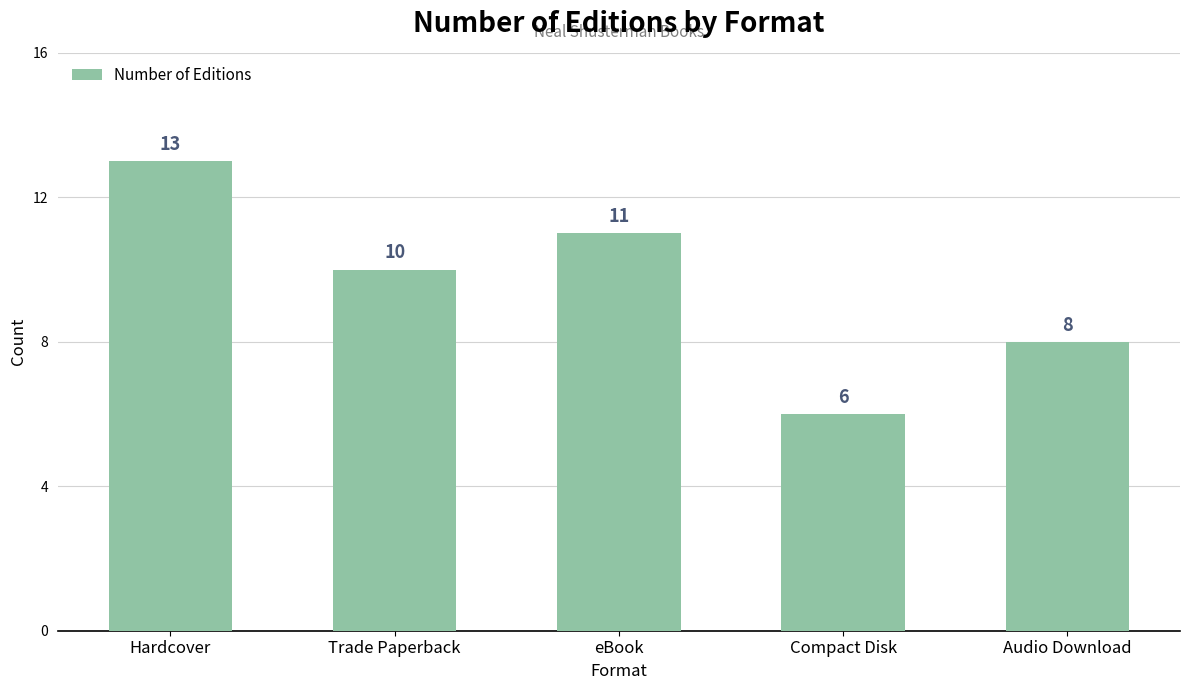

What is the smallest value displayed?

6